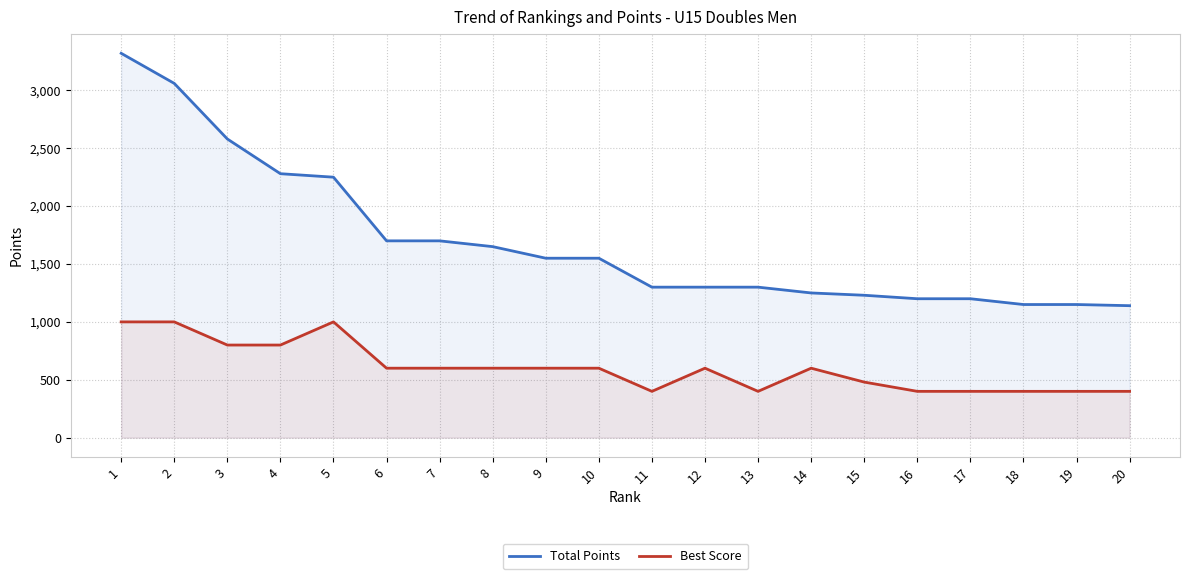

Between 8 and 14, which series saw the biggest shift?

Total Points